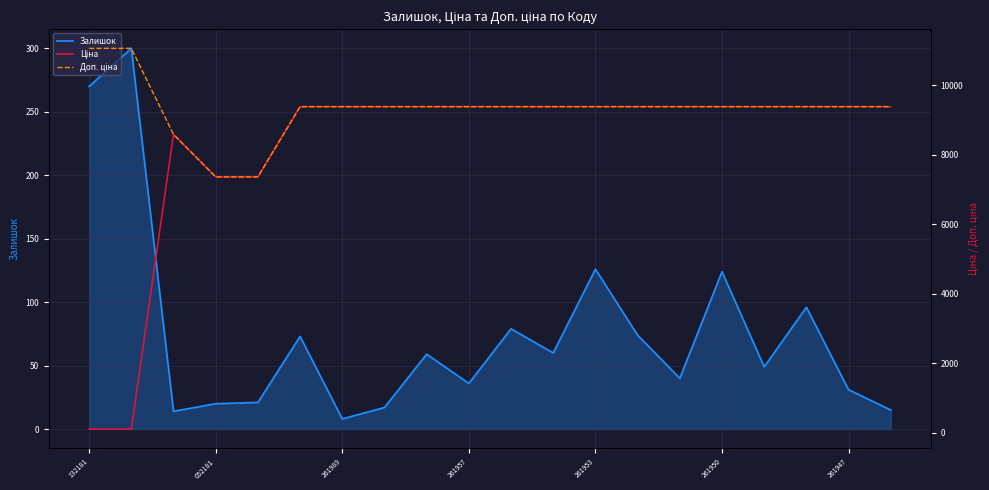

Which has a higher value, 8 or 19?

8